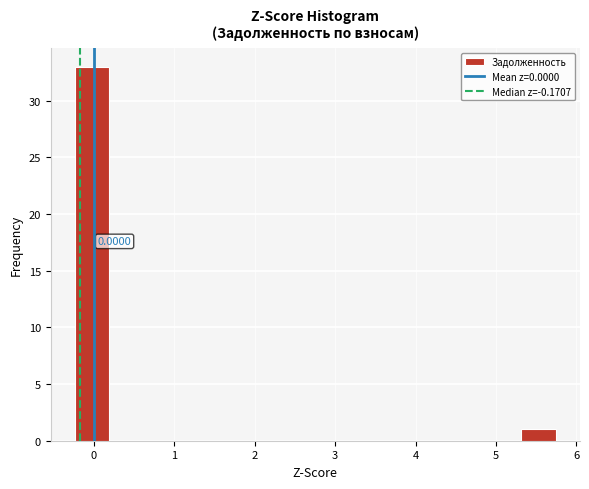

Which range on the x-axis has the tallest bar?

-0.2 to 0.2